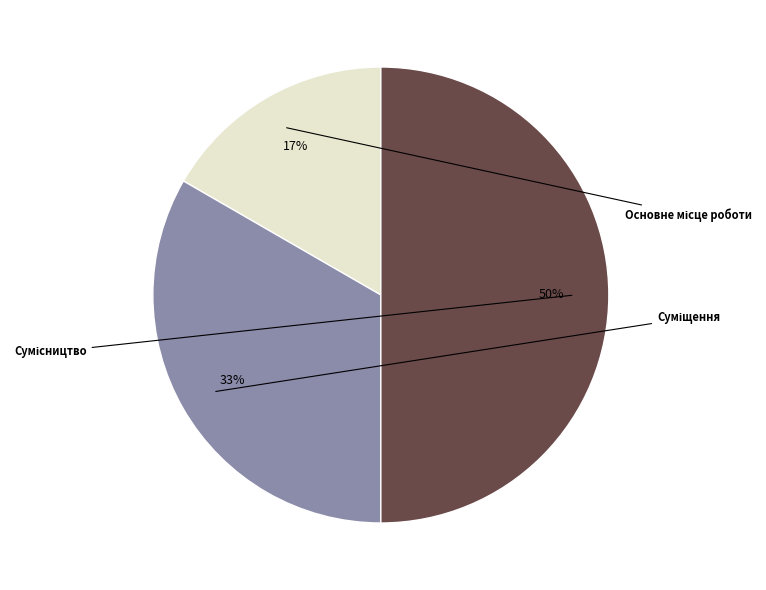

To the nearest percent, what is the average slice percentage?

33%